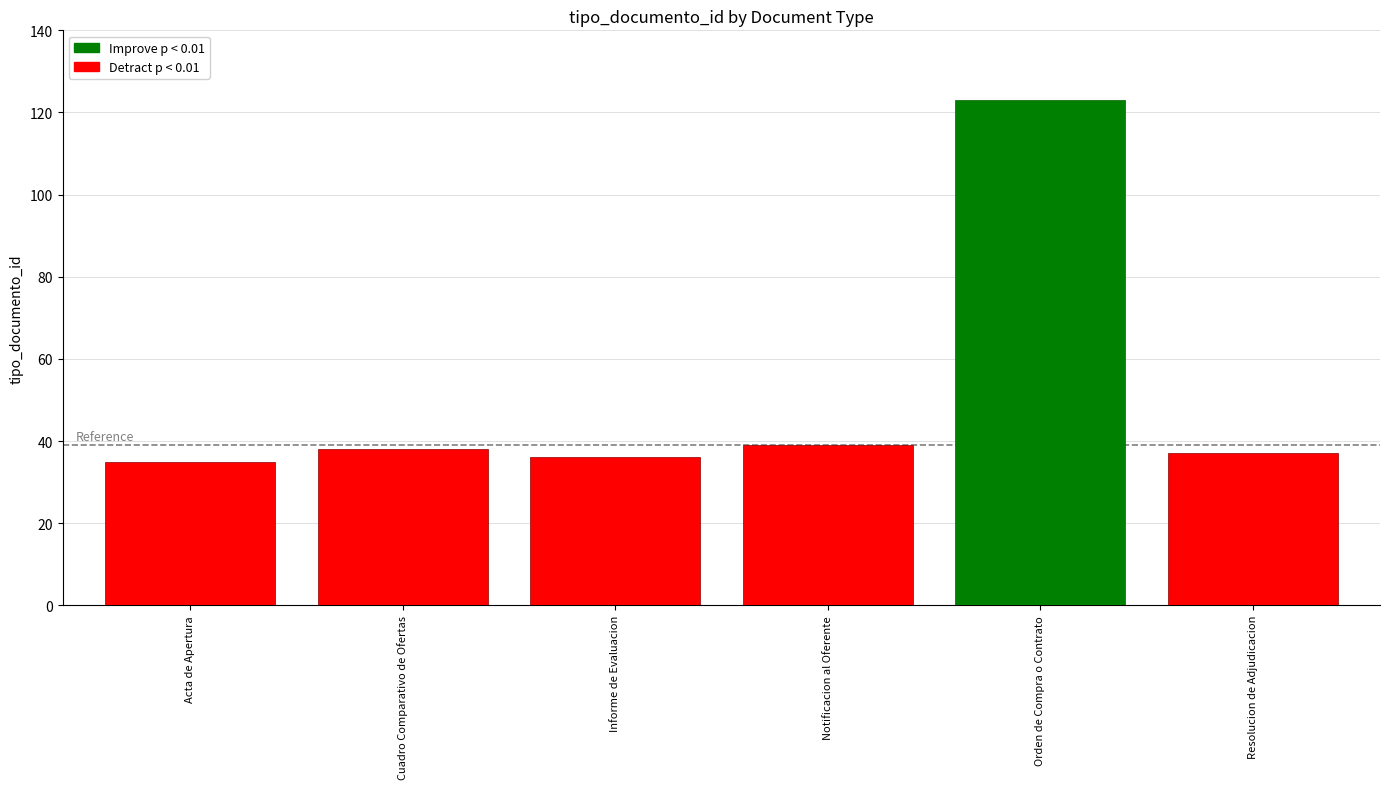

Reading left to right, what are all the values shown in this chart?

Acta de Apertura=35	Cuadro Comparativo de Ofertas=38	Informe de Evaluacion=36	Notificacion al Oferente=39	Orden de Compra o Contrato=123	Resolucion de Adjudicacion=37